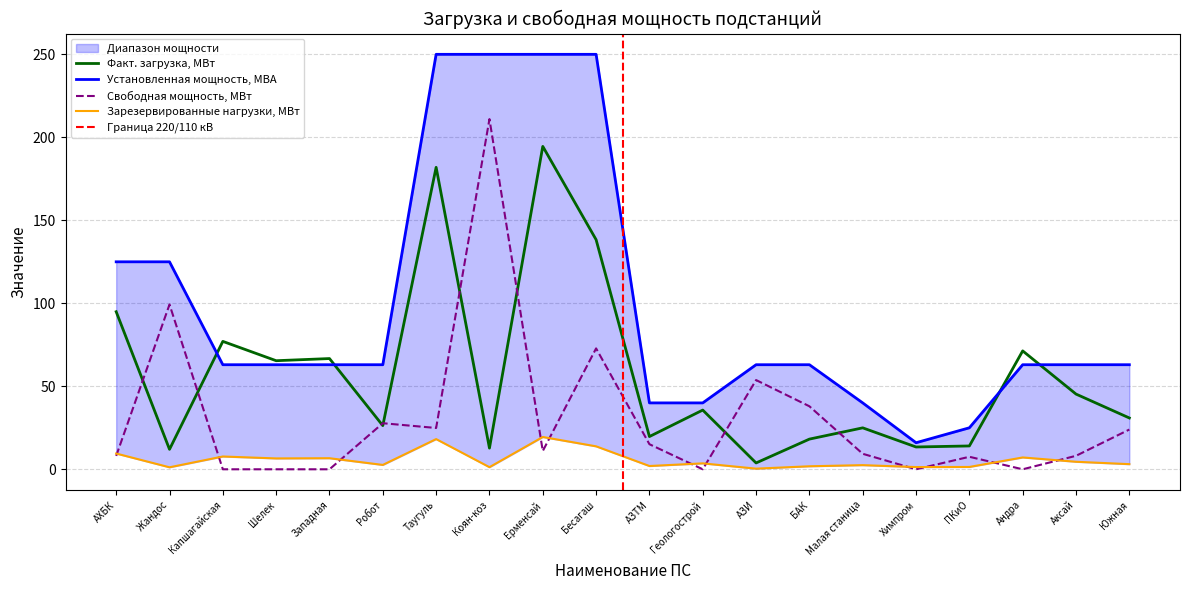

What is the sum of the Установленная мощность, МВА values at Коян-коз and Геологострой?

290.0